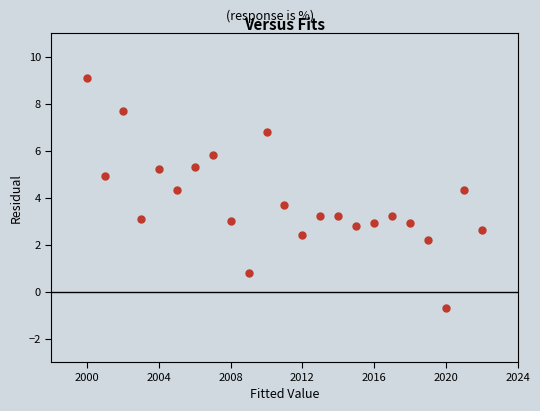

What is the range of Y values (max minus min)?

9.8